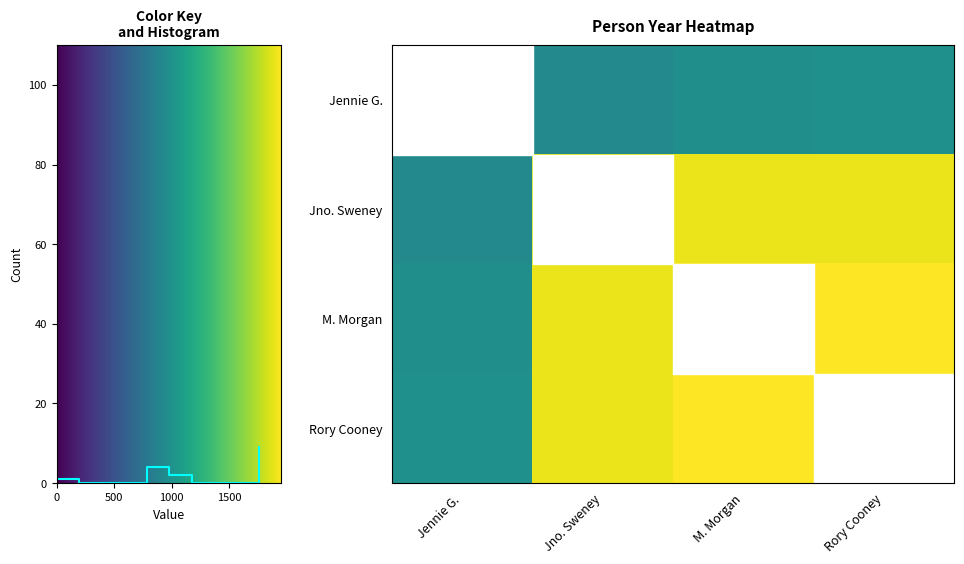

Count the number of categories in the chart.

4